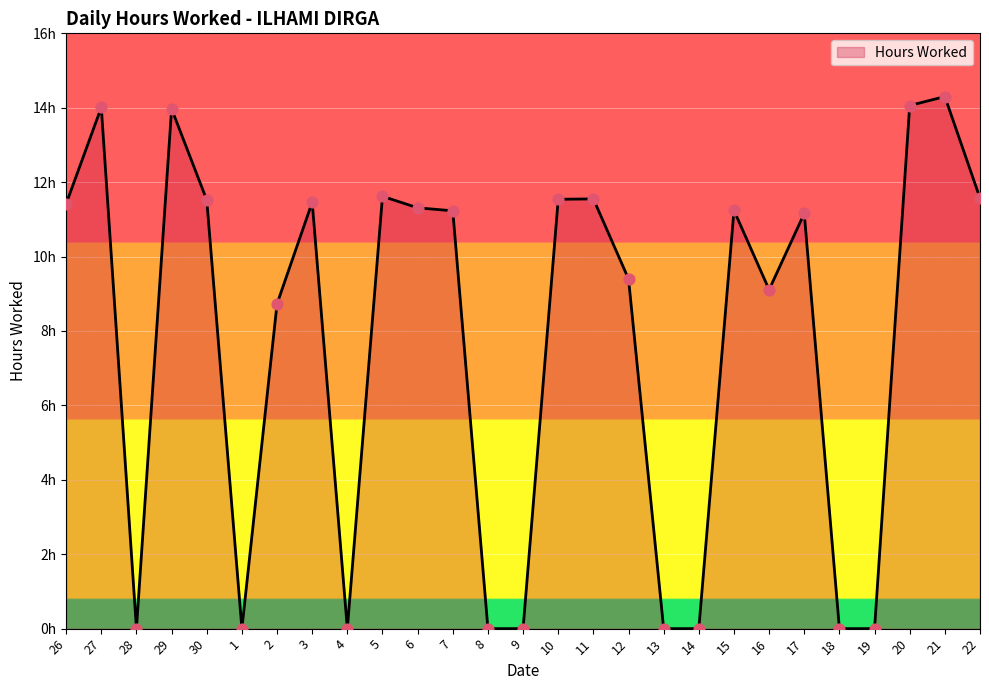

Does the chart have visible grid lines?

Yes